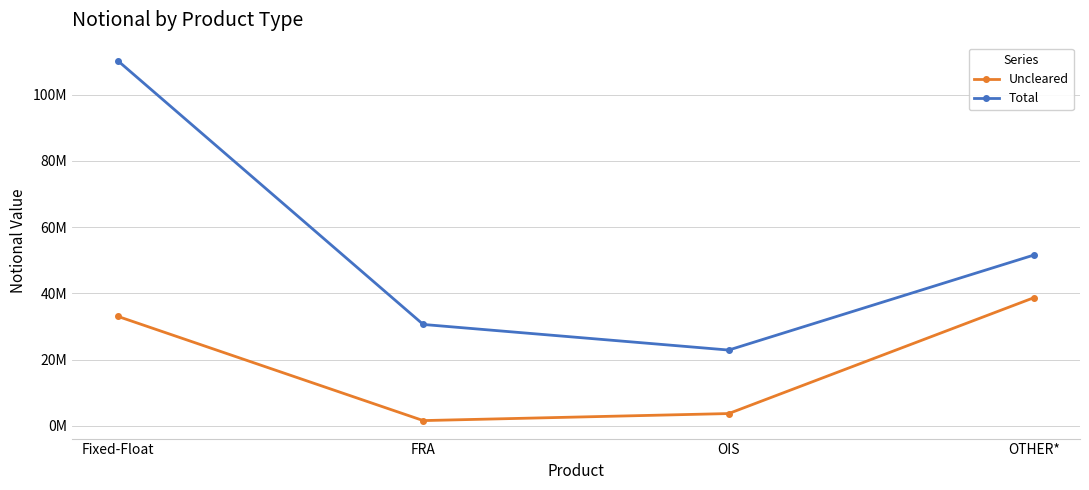

List the labels in order of Total value, largest first.

Fixed-Float, OTHER*, FRA, OIS